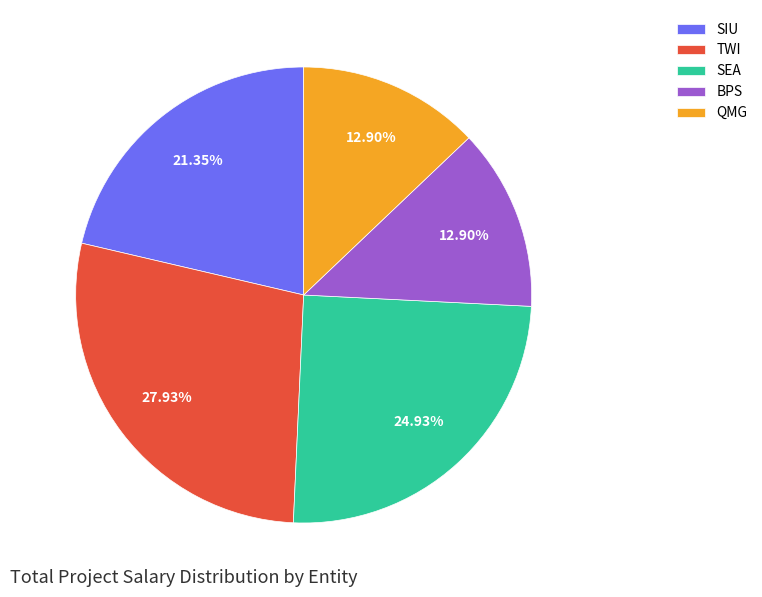

To the nearest percent, what is the difference between the TWI and QMG slice percentages?

15%